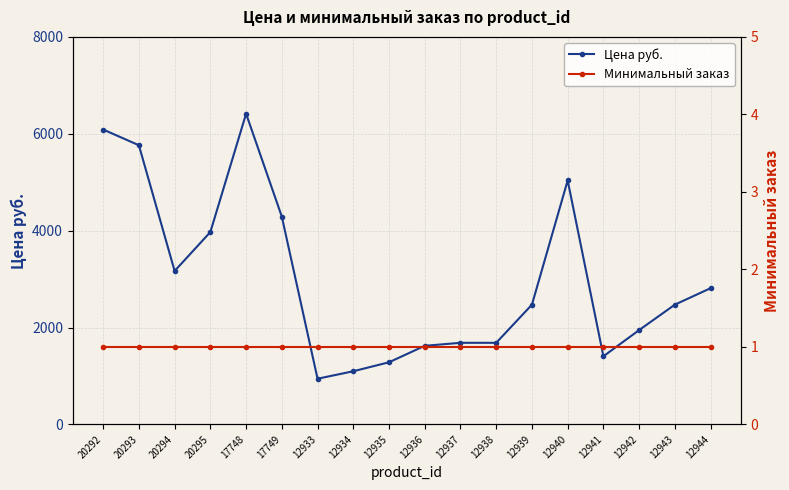

Reading left to right, transcribe all the data shown in this chart.

Цена руб.: 20292=6087.3	20293=5762.8	20294=3167.2	20295=3970.6	17748=6414.0	17749=4289.0	12933=942.4	12934=1096.9	12935=1282.3	12936=1622.2	12937=1684.0	12938=1684.0	12939=2472.0	12940=5036.7	12941=1405.9	12942=1946.7	12943=2472.0	12944=2811.9
Минимальный заказ: 20292=1.0	20293=1.0	20294=1.0	20295=1.0	17748=1.0	17749=1.0	12933=1.0	12934=1.0	12935=1.0	12936=1.0	12937=1.0	12938=1.0	12939=1.0	12940=1.0	12941=1.0	12942=1.0	12943=1.0	12944=1.0